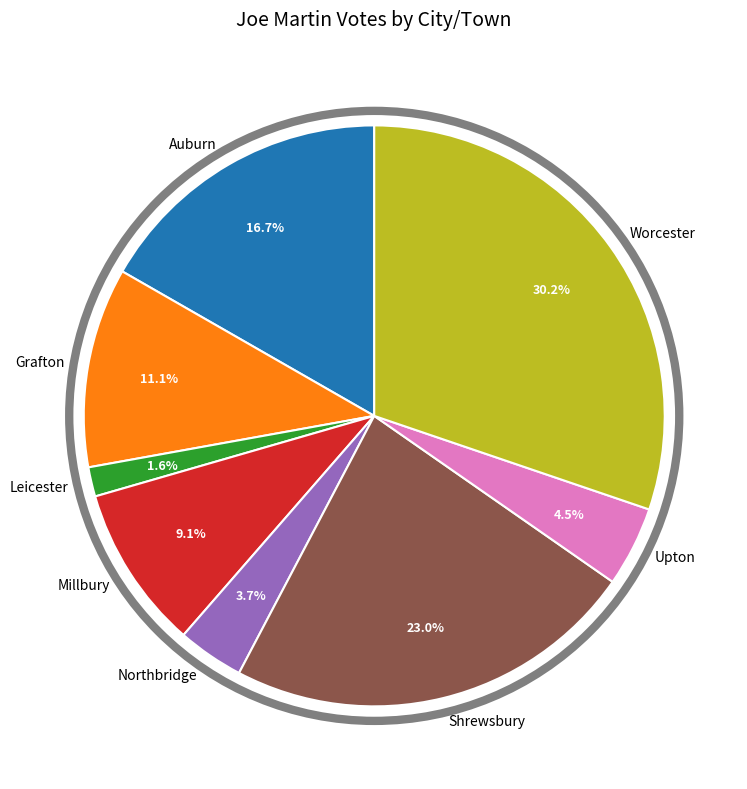

What is the largest slice in the pie chart?

Worcester